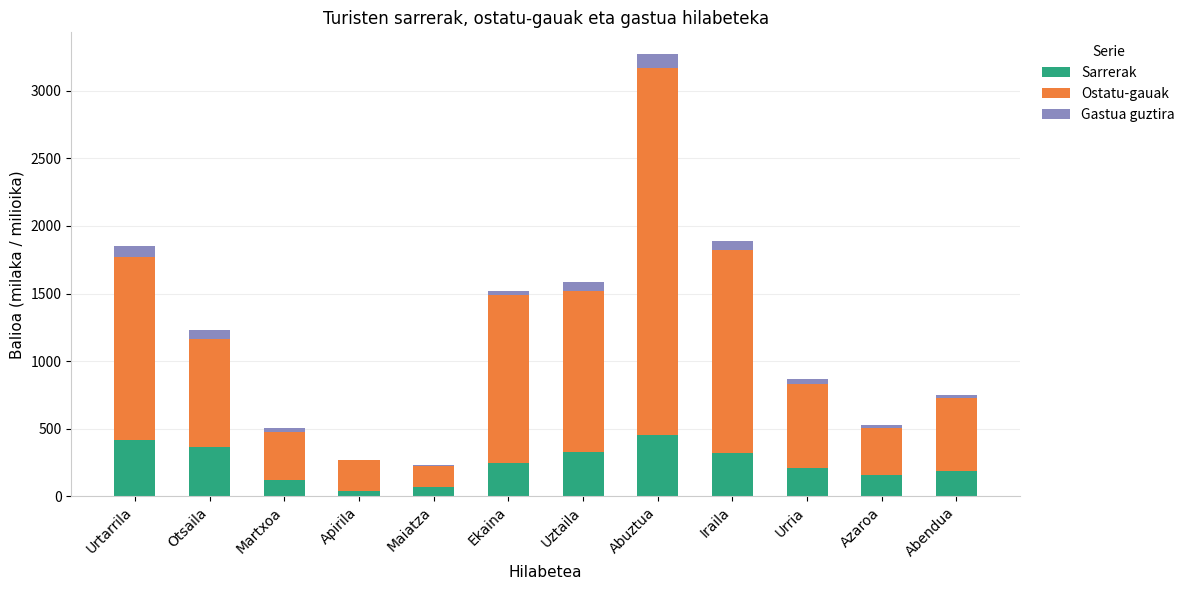

At which category is the sum across all series the highest?

Abuztua